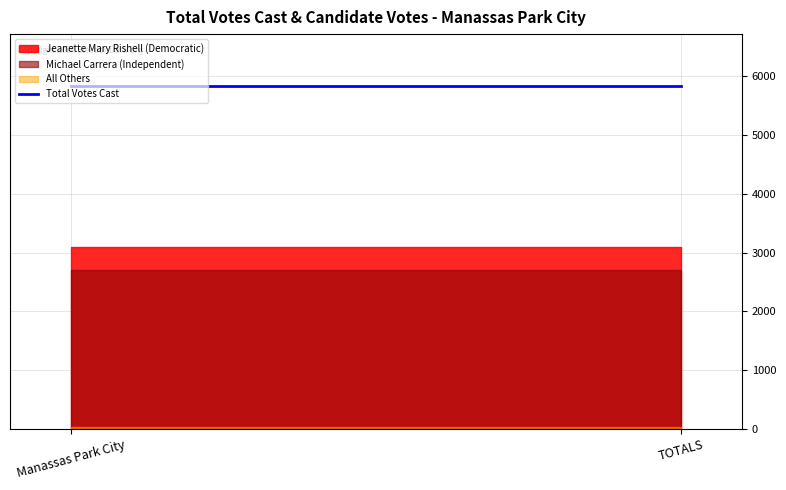

Rank the series by their maximum value, from highest to lowest.

Total Votes Cast, Jeanette Mary Rishell (Democratic), Michael Carrera (Independent), All Others